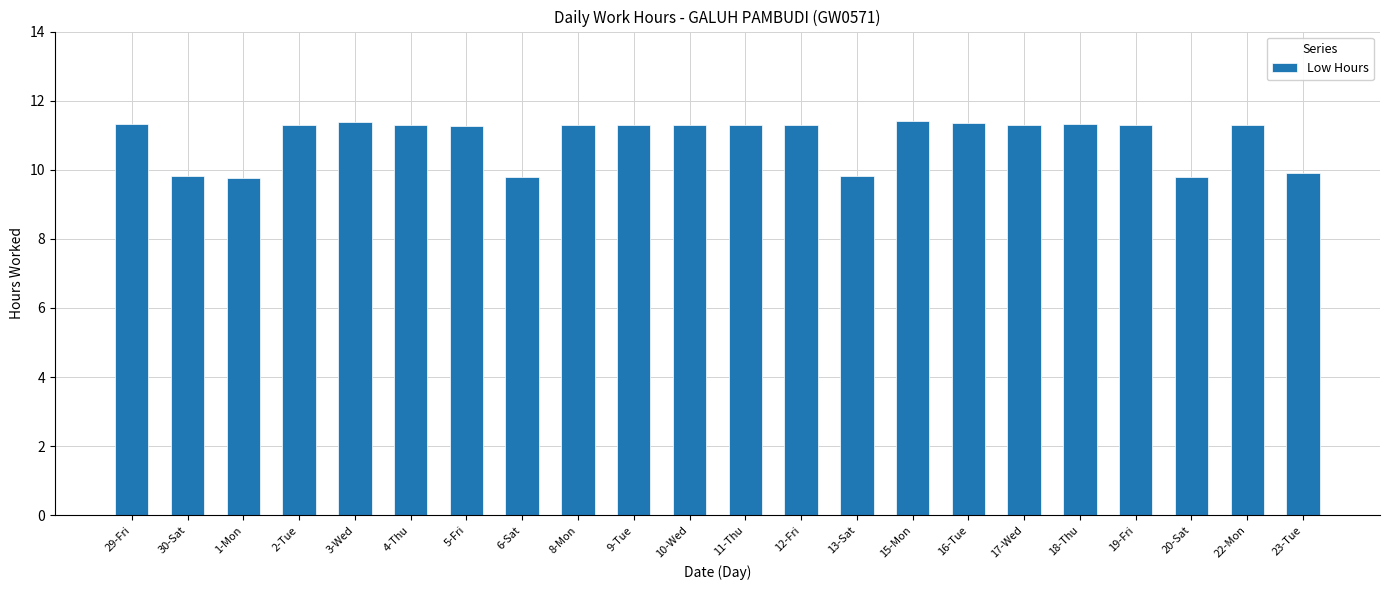

Read the value at 8-Mon.

11.3